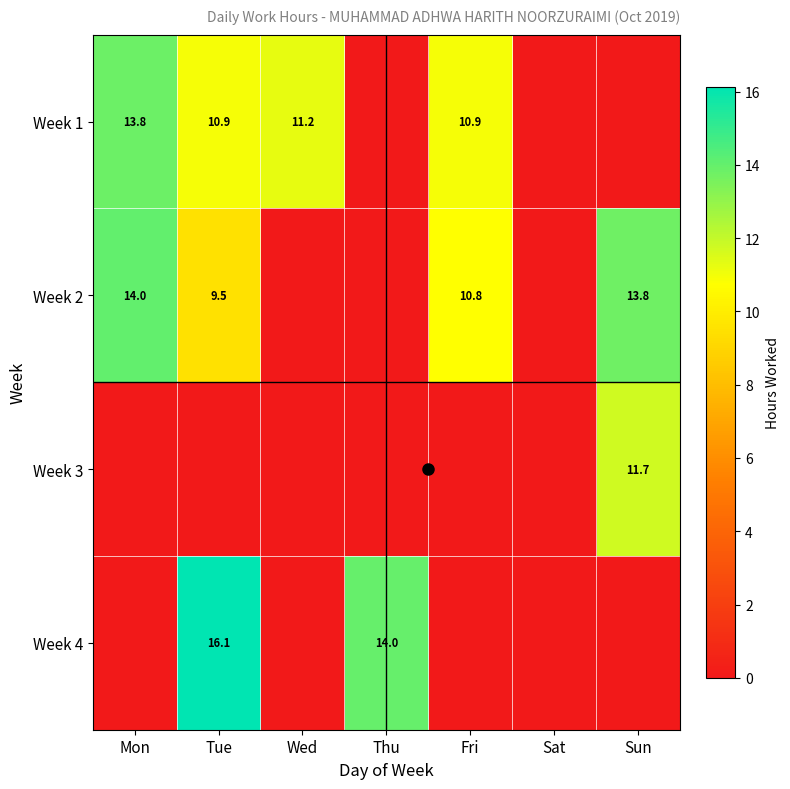

How many data points does each series have?

7